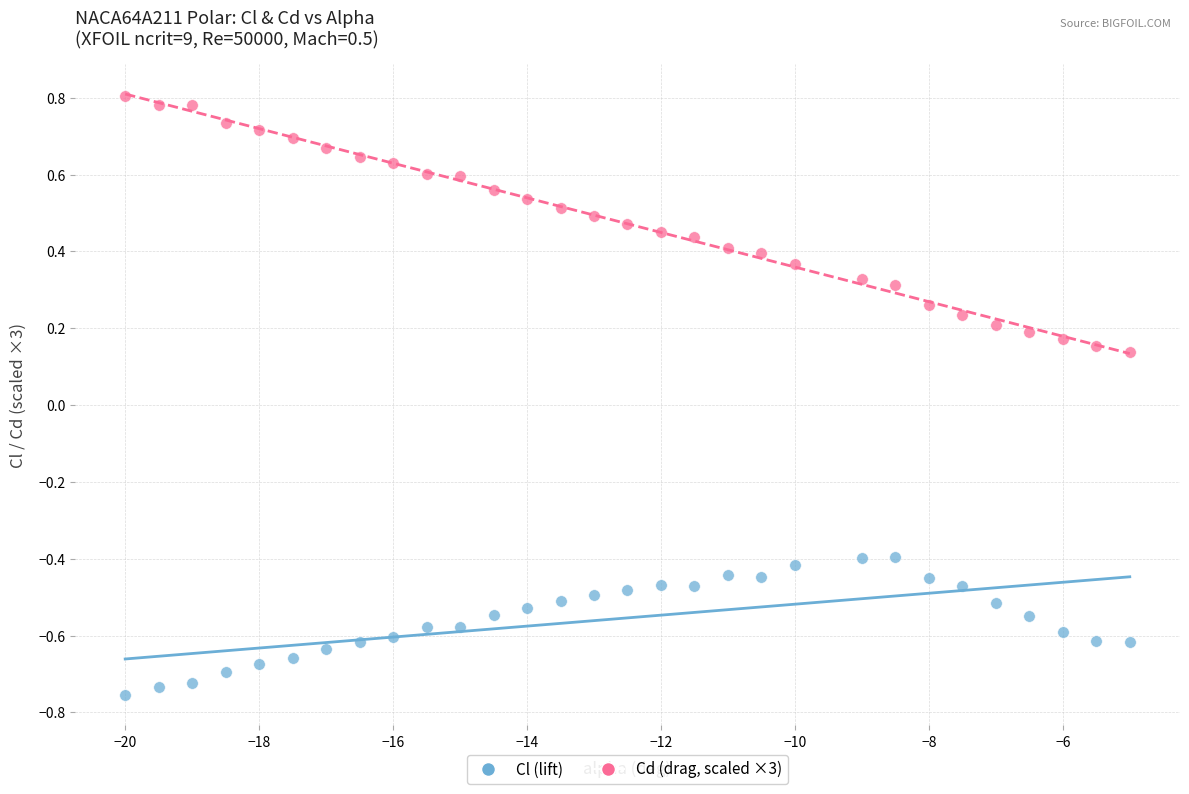

Which series contains the highest Y value?

Cd (drag, scaled ×3)